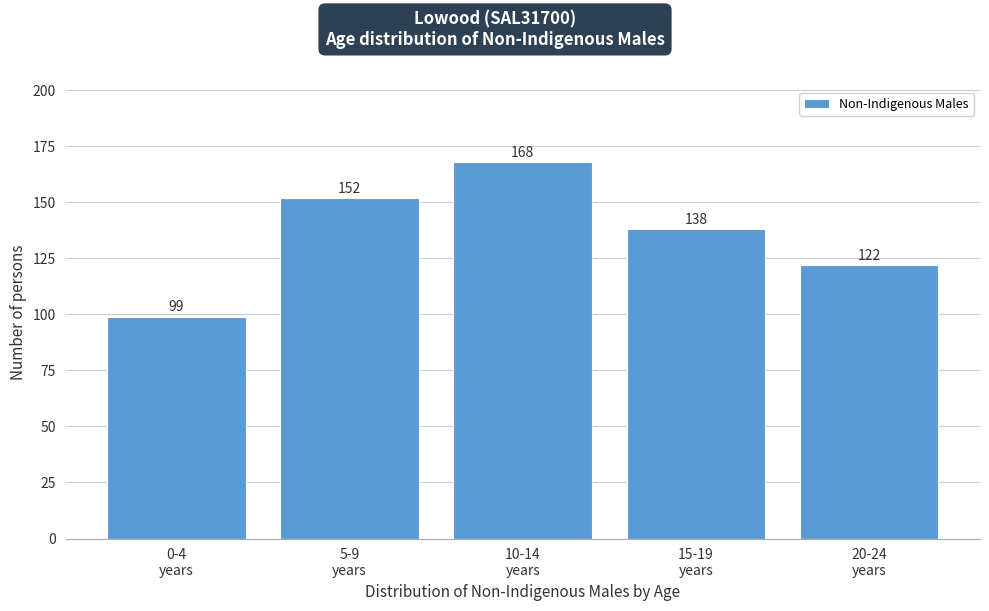

Reading right to left, extract all data points from this chart.

122	138	168	152	99